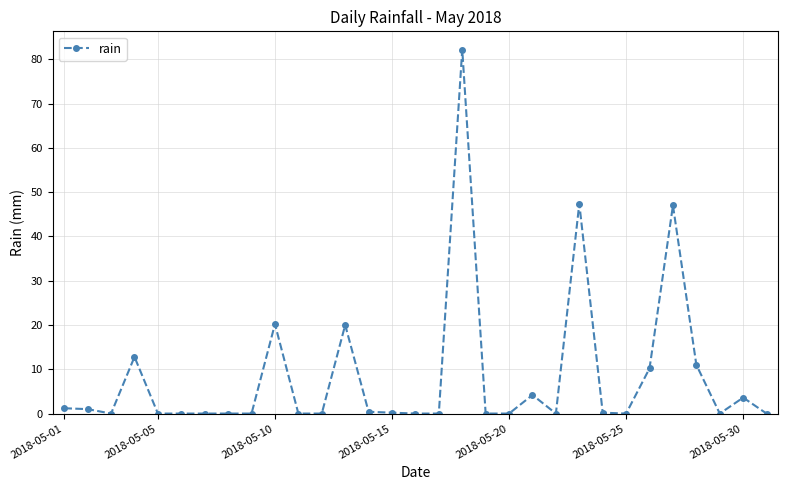

What is the maximum value shown in the chart?

82.2